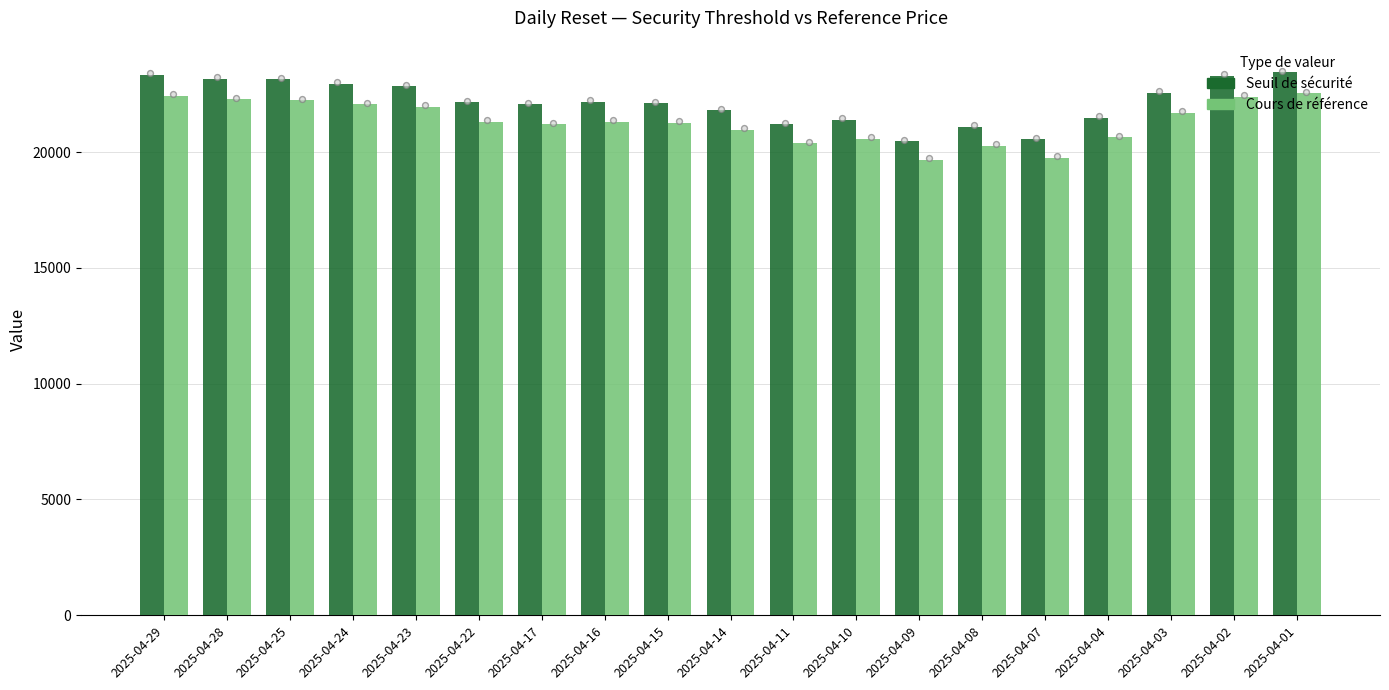

What are all the series names shown in the legend?

Seuil de sécurité, Cours de référence